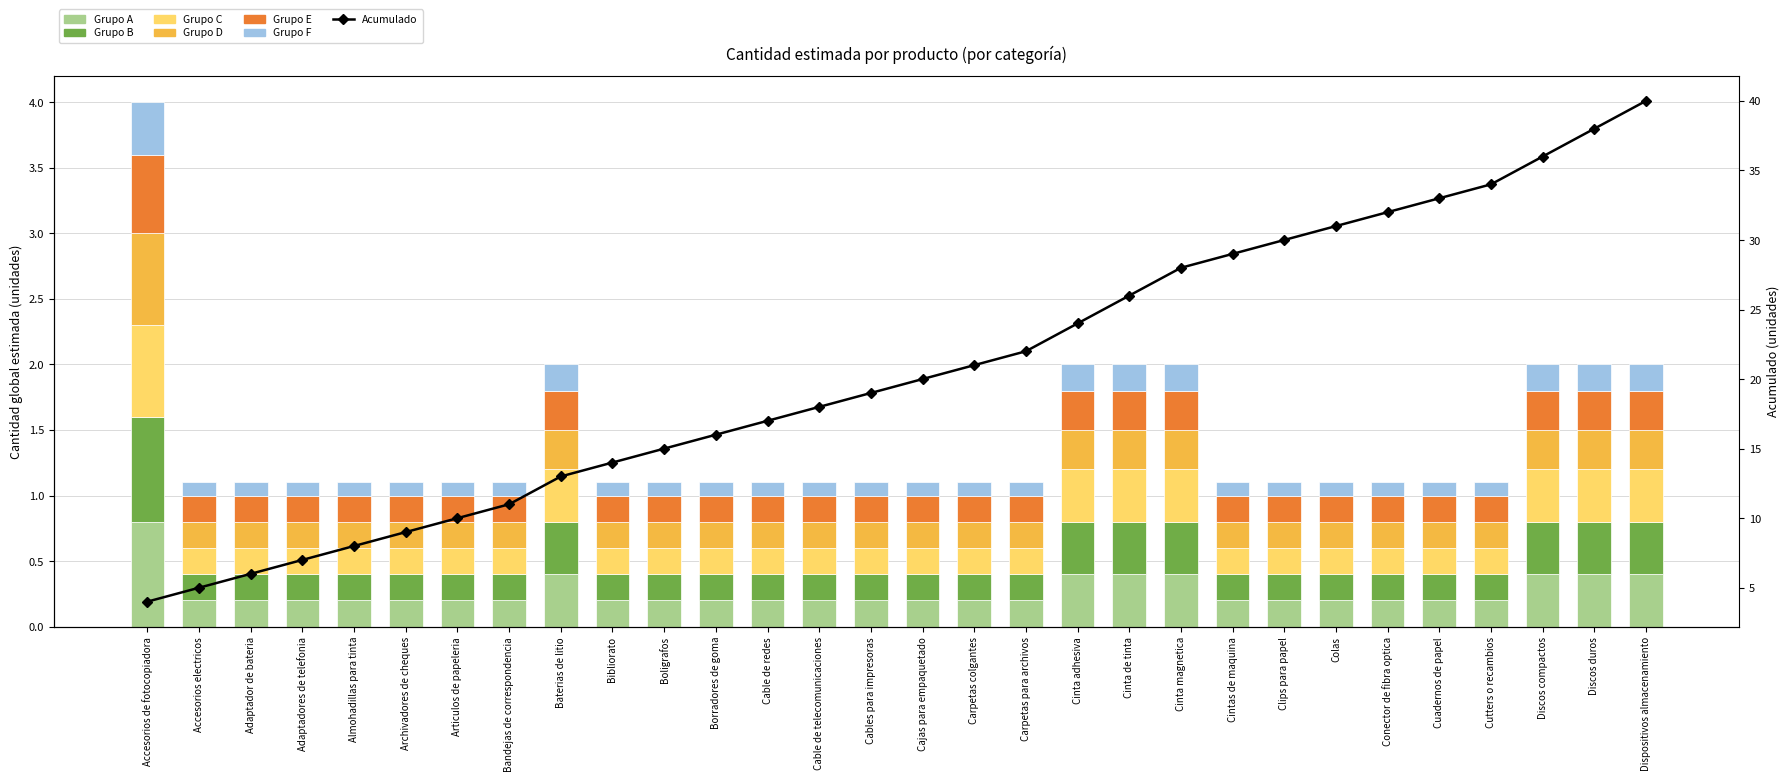

What is the value of the 27th bar from the left?

0.2